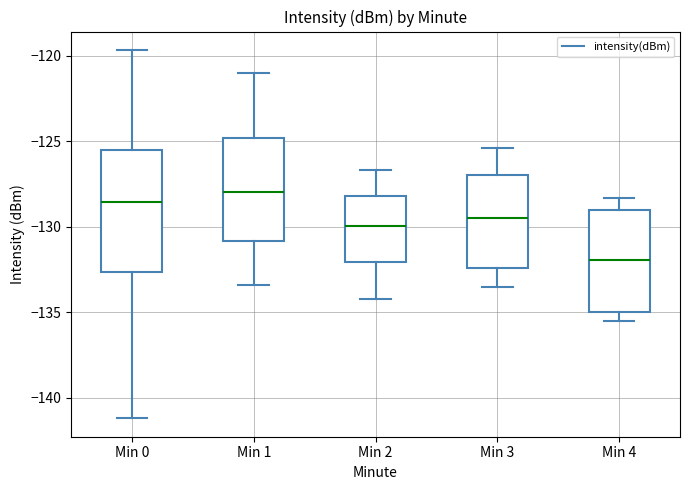

Where does the upper whisker of the box for Min 3 end on the y-axis? The values are not printed on the chart, so give them approximately, as read against the axis.

-125.5